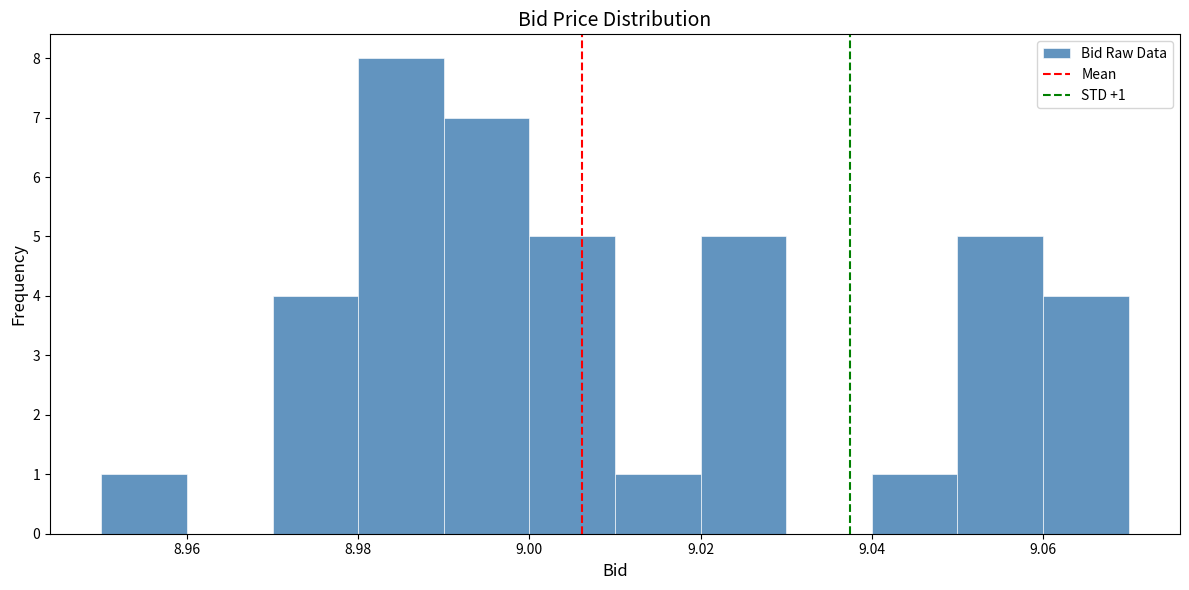

Which range on the x-axis has the tallest bar?

8.98 to 8.99